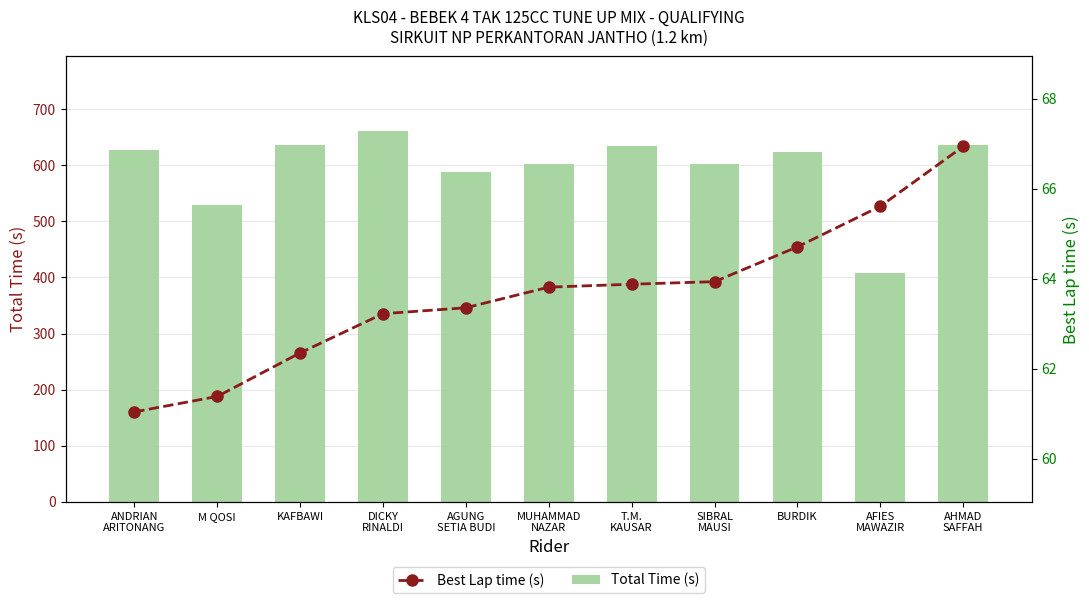

What is the maximum value for Total Time (s)?

661.3